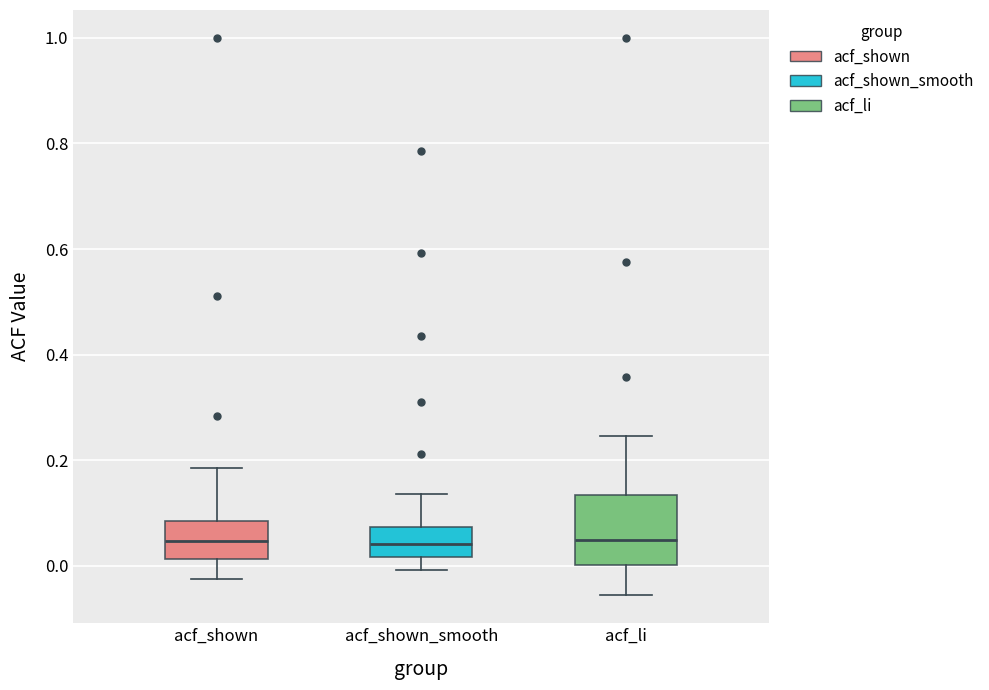

Reading left to right, transcribe this box plot: for each box, give where its median line is, the range the box spans, and where its two whiskers end, as read against the y-axis. The values are not printed on the chart, so give them approximately, as read against the axis.

acf_shown: median 0.04, box 0.02 to 0.08, whiskers -0.02 to 0.18
acf_shown_smooth: median 0.04, box 0.02 to 0.08, whiskers 0.00 to 0.14
acf_li: median 0.04, box 0.00 to 0.14, whiskers -0.06 to 0.24